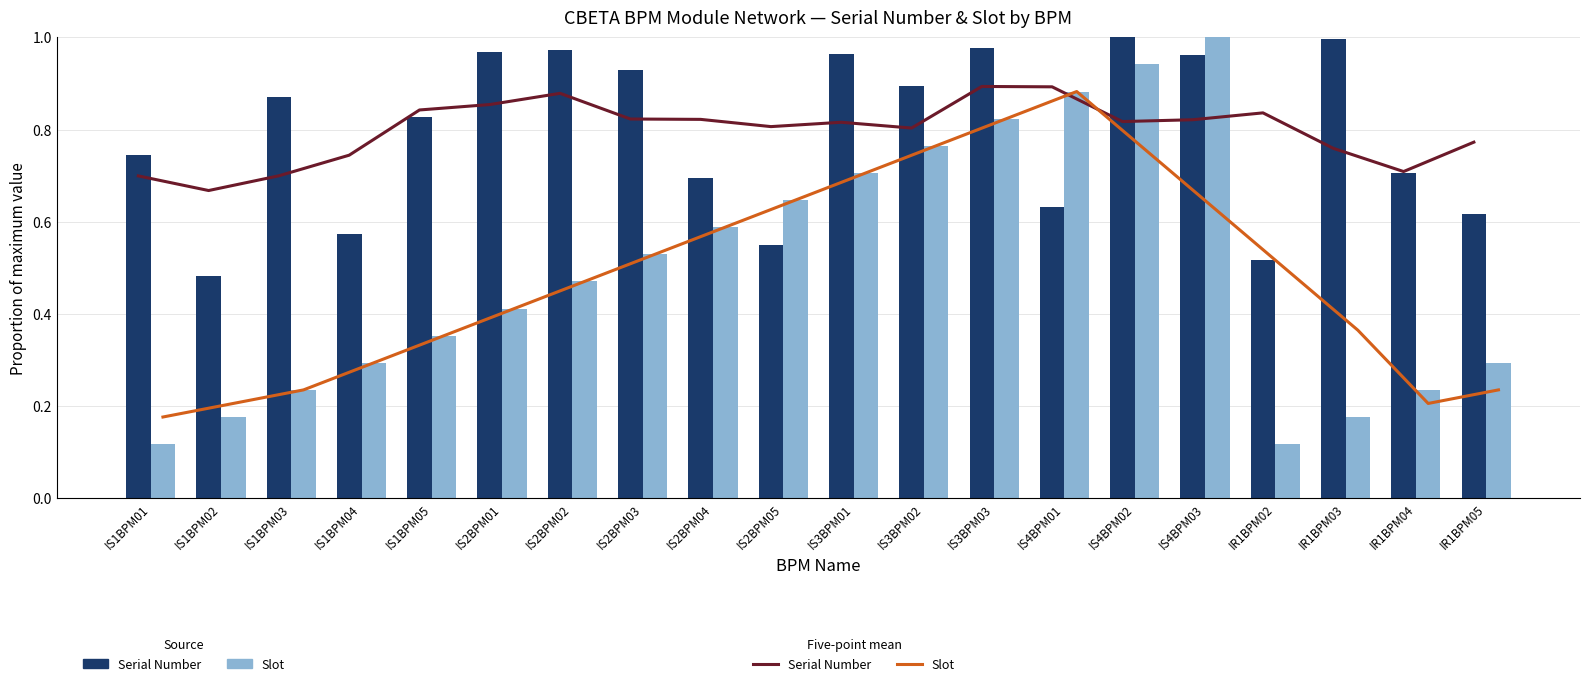

What is the average value of the Slot (5-pt mean) series?

0.5